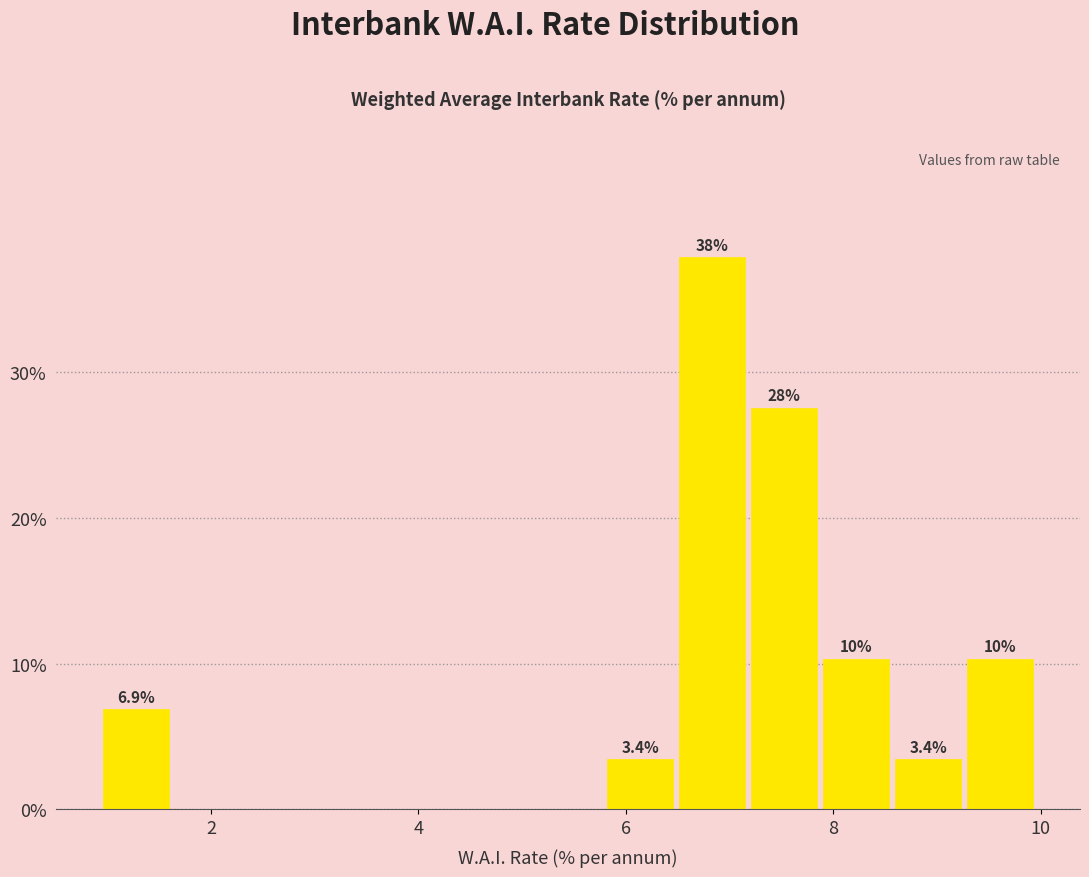

Around what value on the x-axis is the tallest bar? Give the approximate position of its centre, as read against the axis.

6.8